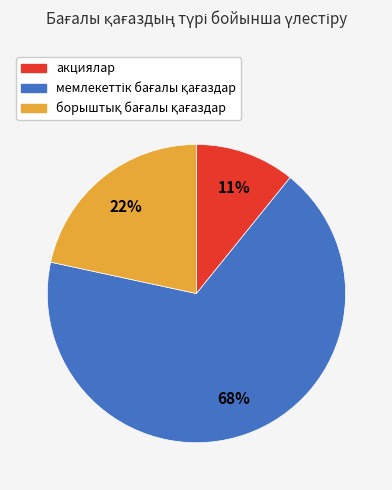

How many slices are in this pie chart?

3